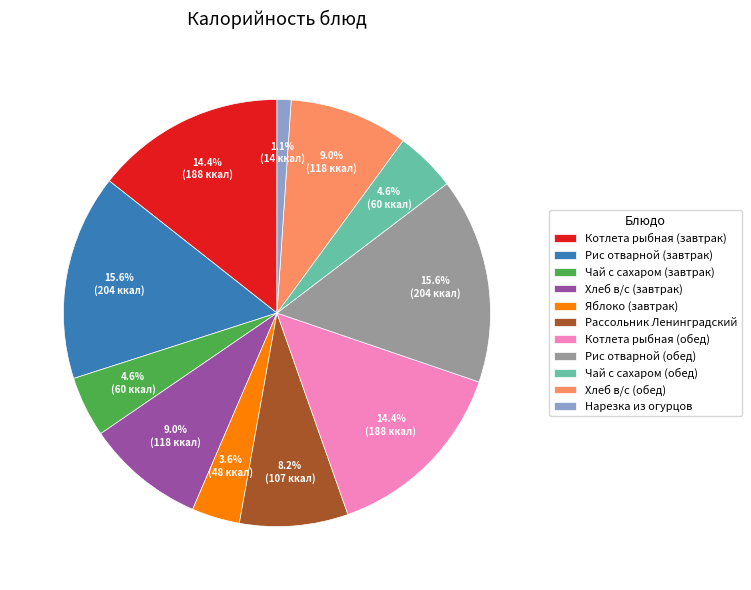

Is there a majority slice in this chart?

No